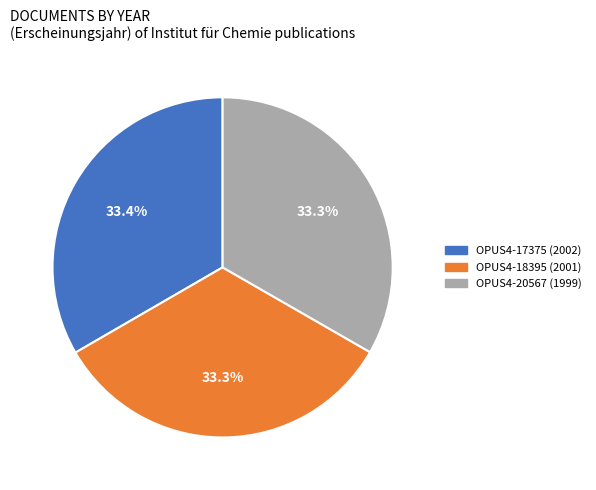

What is the ratio of the value at OPUS4-18395 (2001) to the value at OPUS4-17375 (2002)?

1.0